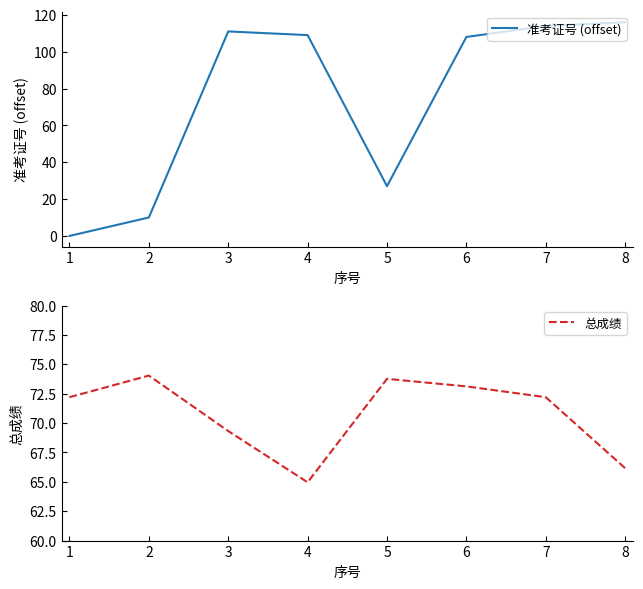

True or false: 准考证号 (offset) has more than 0 points higher than both neighbors.

True